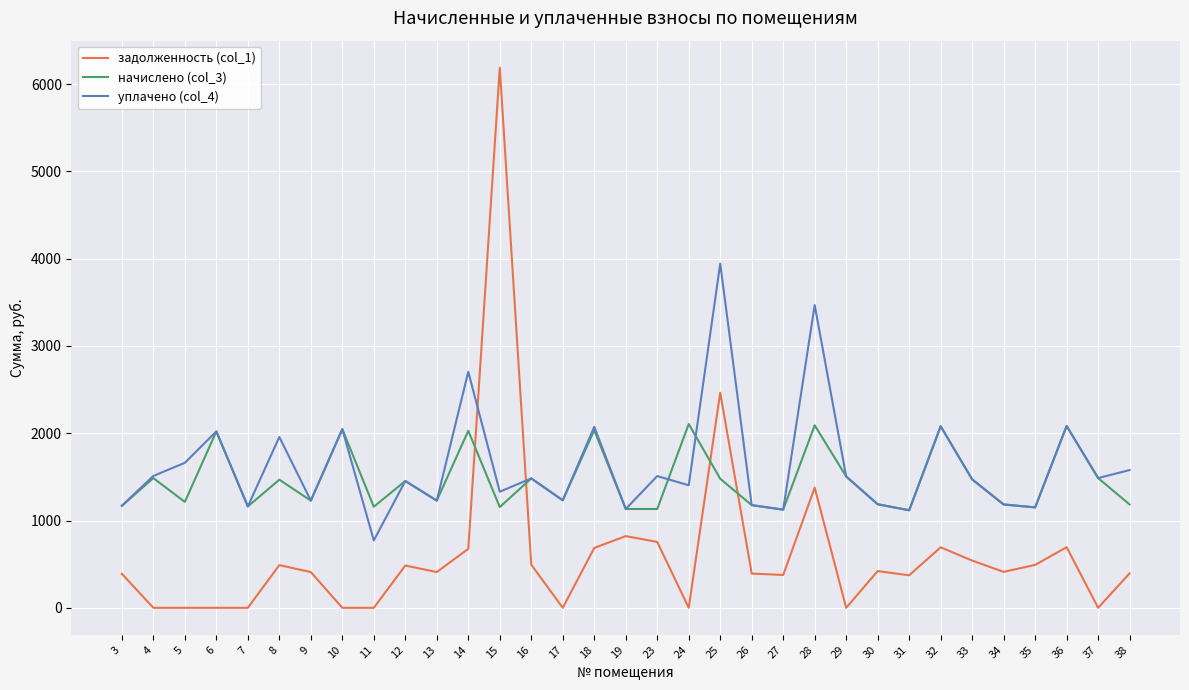

The value of задолженность (col_1) at 19 is 345.8. True or false?

False